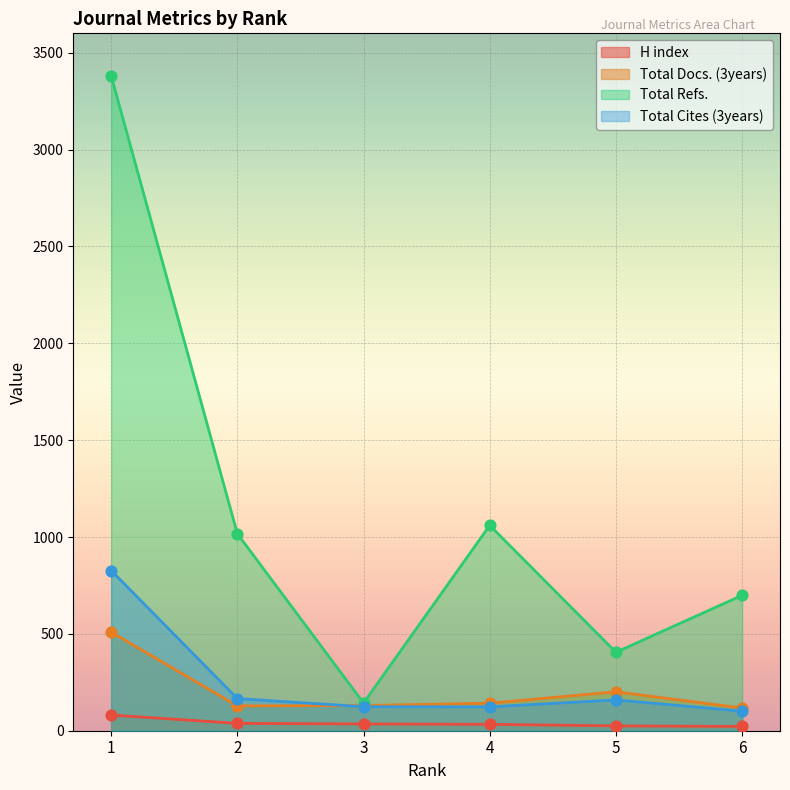

Which series has the widest spread of Y values?

Total Refs.